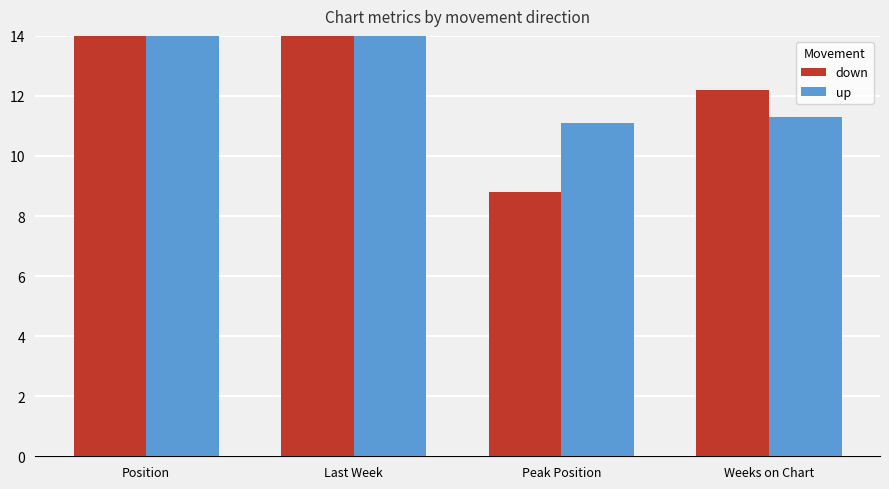

Between Last Week and Weeks on Chart, which series saw the biggest shift?

up